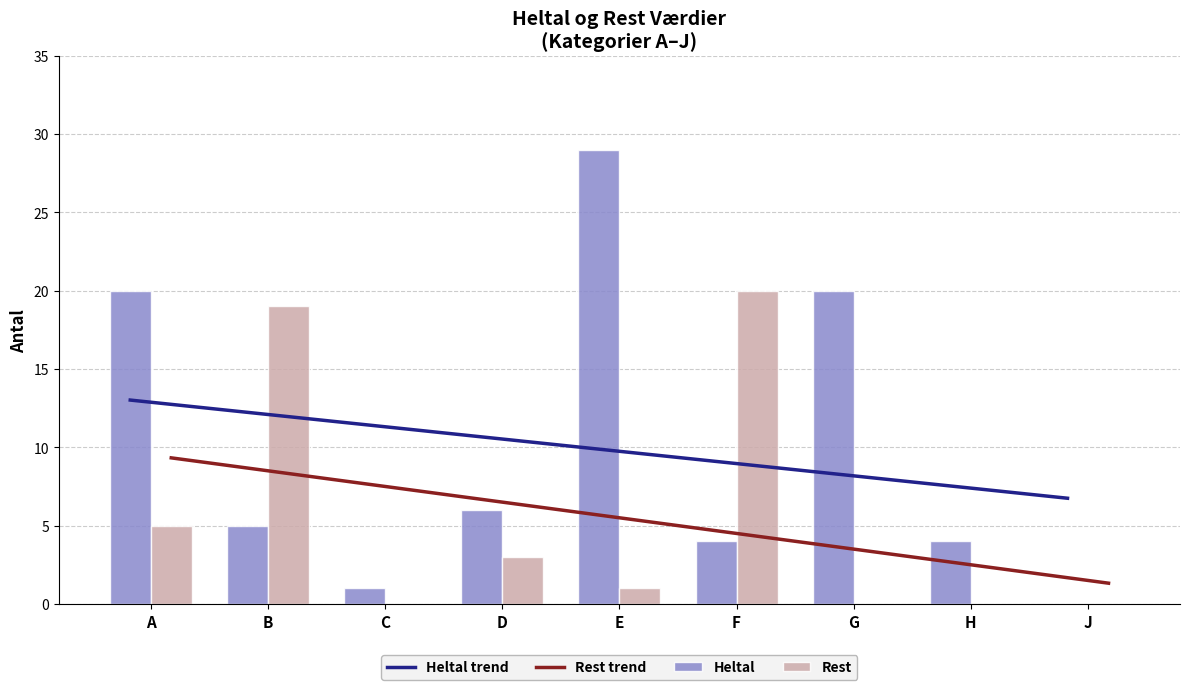

What is the difference between the second highest and minimum values in the Heltal series?

20.0